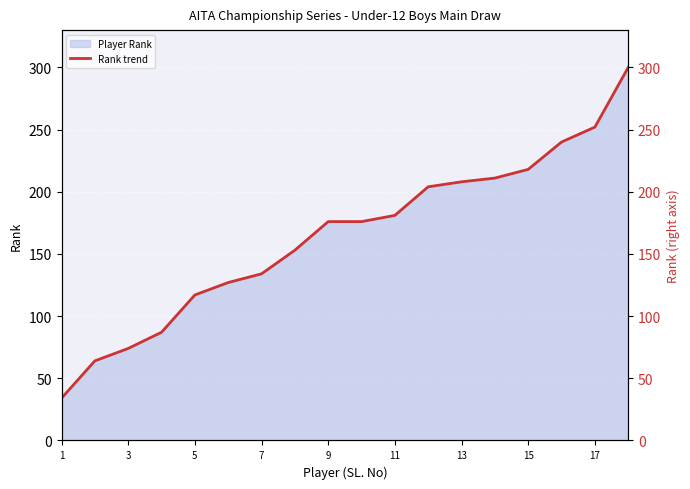

What is the value of the 11th point from the left?

181